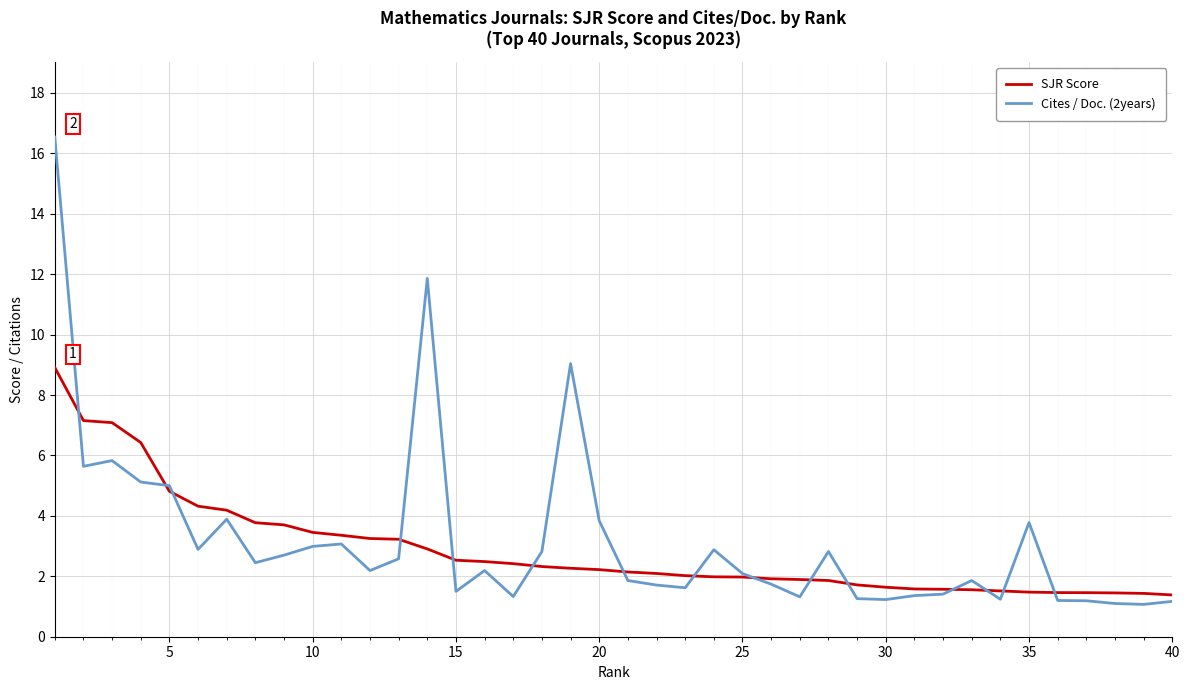

What is the difference between the maximum and second lowest values in the Cites / Doc. (2years) series?

15.4